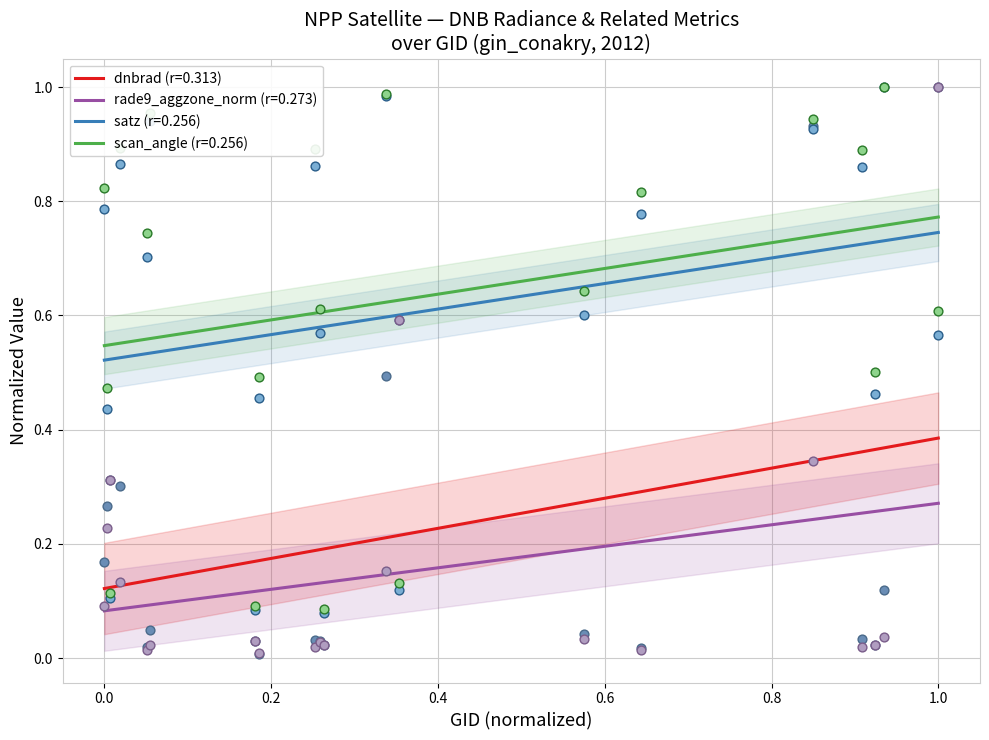

True or false: scan_angle (r=0.256) and rade9_aggzone_norm (r=0.273) cross at least once.

False